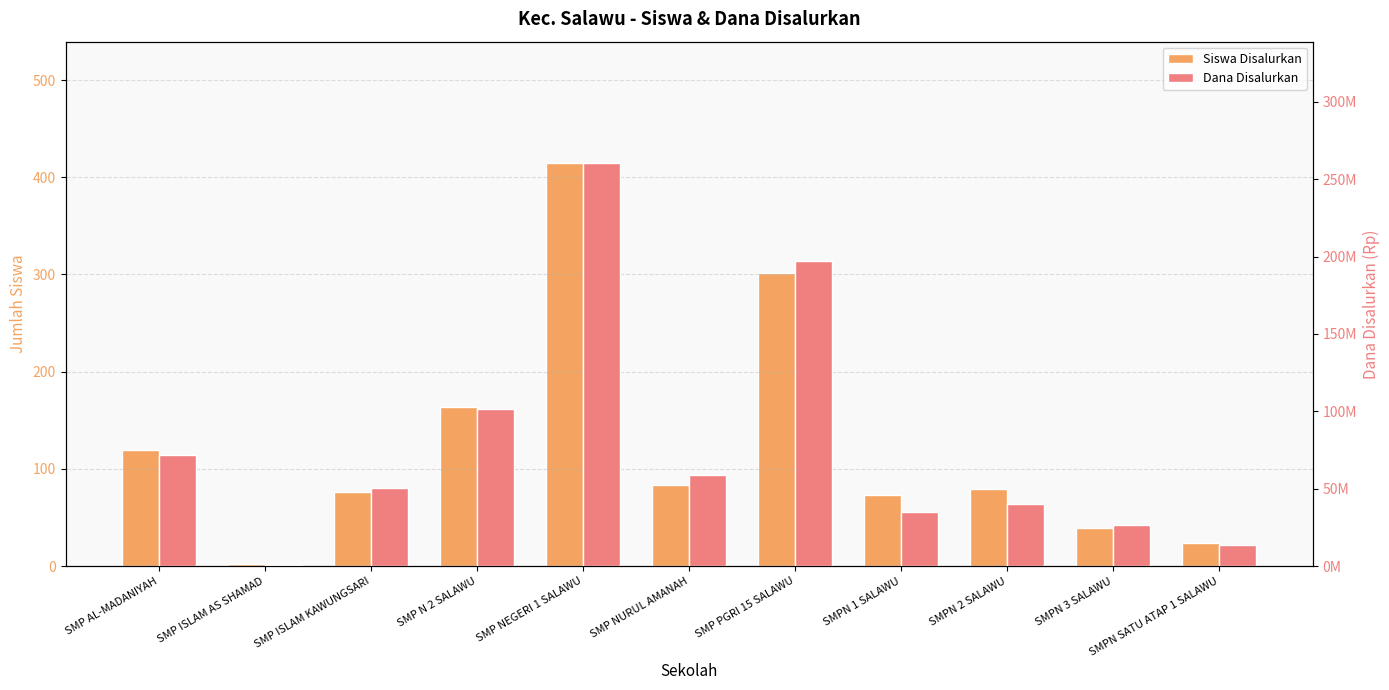

What is the difference between the second highest and minimum values in the Dana Disalurkan series?

196125000